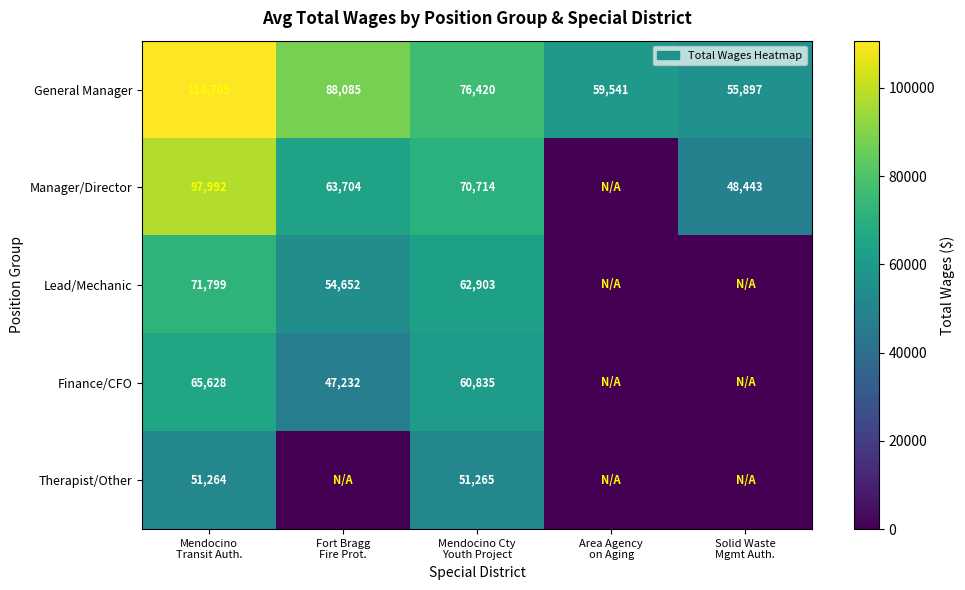

What is the sum of all General Manager values?

390652